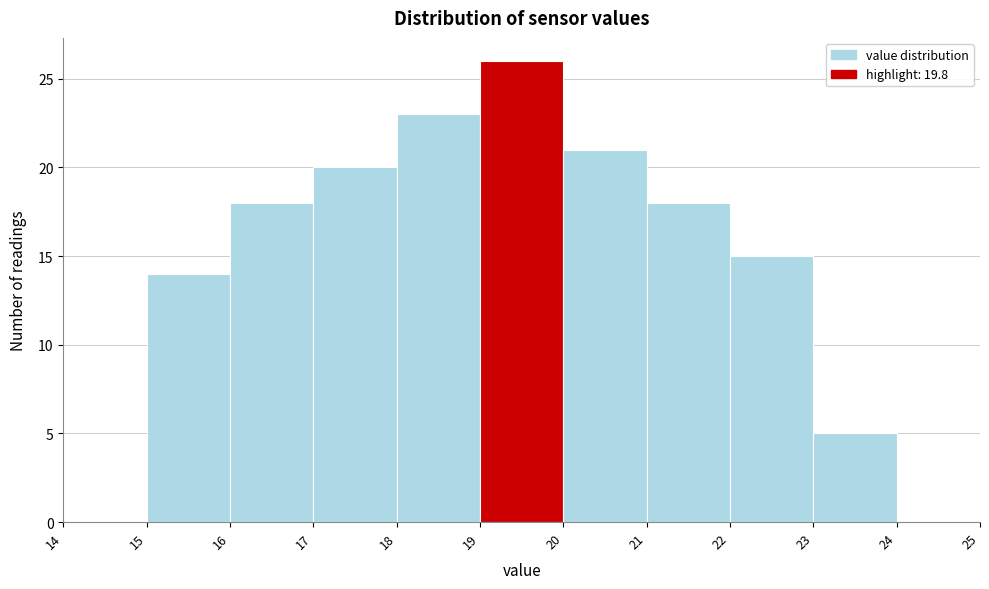

Over which range of the x-axis is the bar tallest?

19 to 20